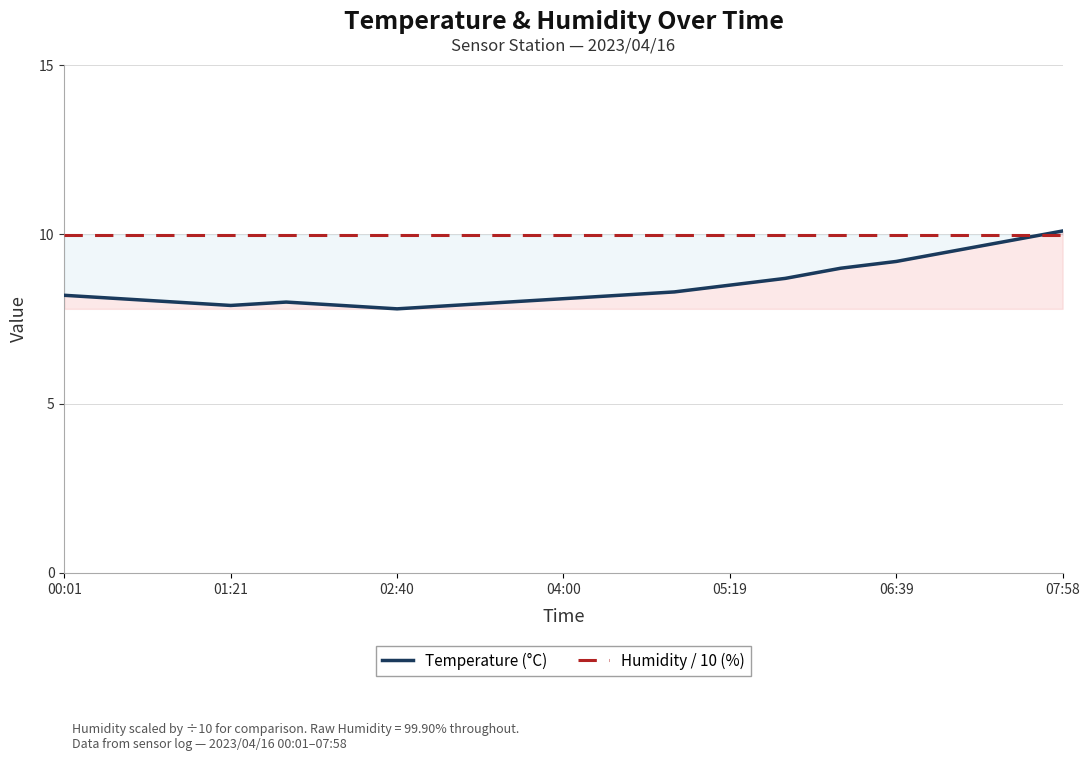

Which series has the widest spread of values?

Temperature (°C)